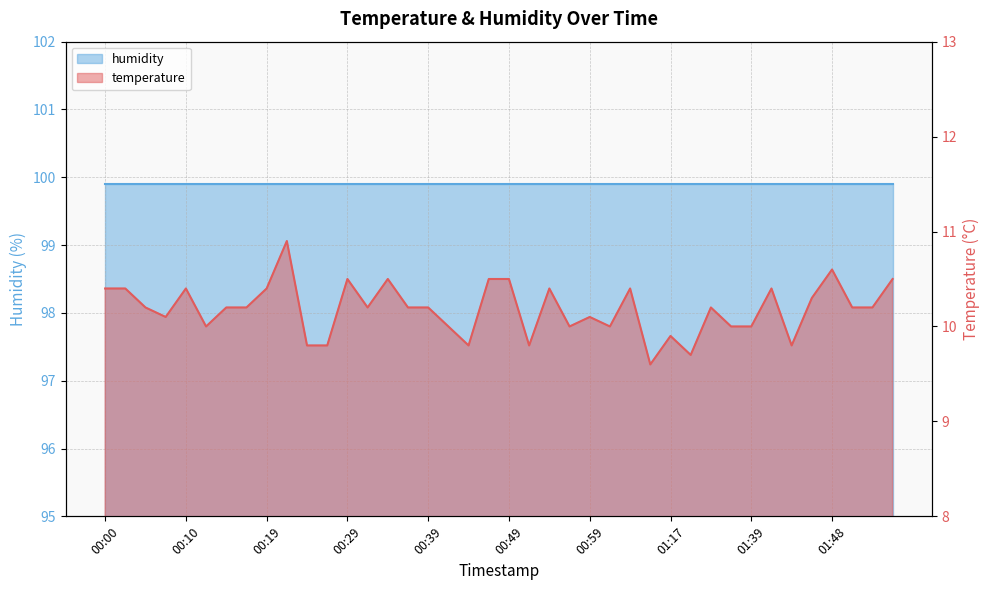

List the labels in order of value, largest first.

00:22, 01:48, 00:29, 00:34, 00:46, 00:49, 01:56, 00:00, 00:02, 00:10, 00:19, 00:54, 01:04, 01:41, 01:46, 00:05, 00:15, 00:17, 00:32, 00:37, 00:39, 01:31, 01:51, 01:53, 00:07, 00:59, 00:12, 00:41, 00:56, 01:01, 01:36, 01:39, 01:17, 00:24, 00:27, 00:44, 00:51, 01:44, 01:25, 01:14